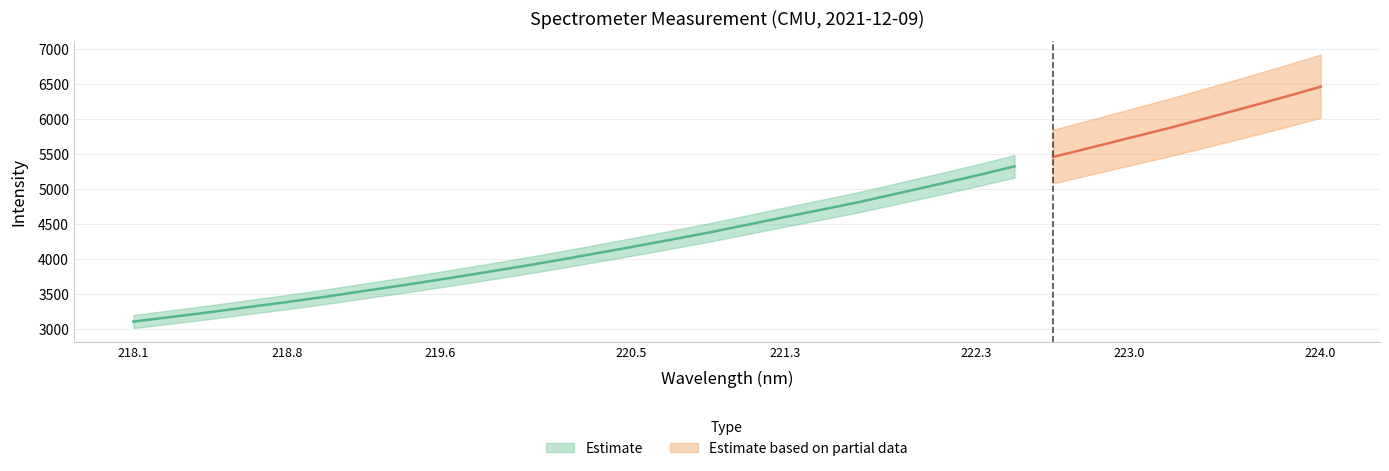

The value at 222.6447 is 5453.2. True or false?

True